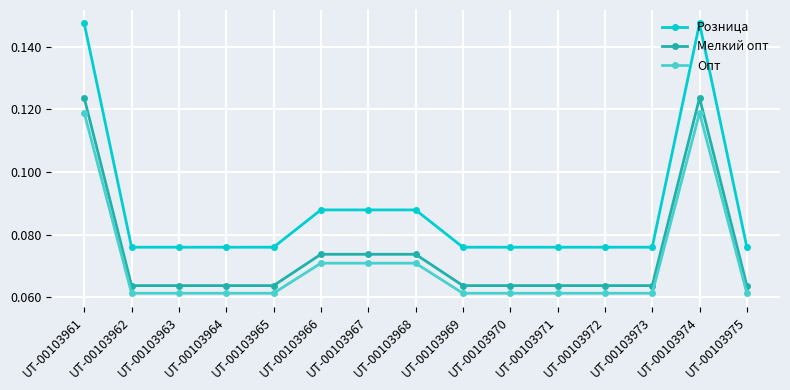

Which series has the widest spread of values?

Розница